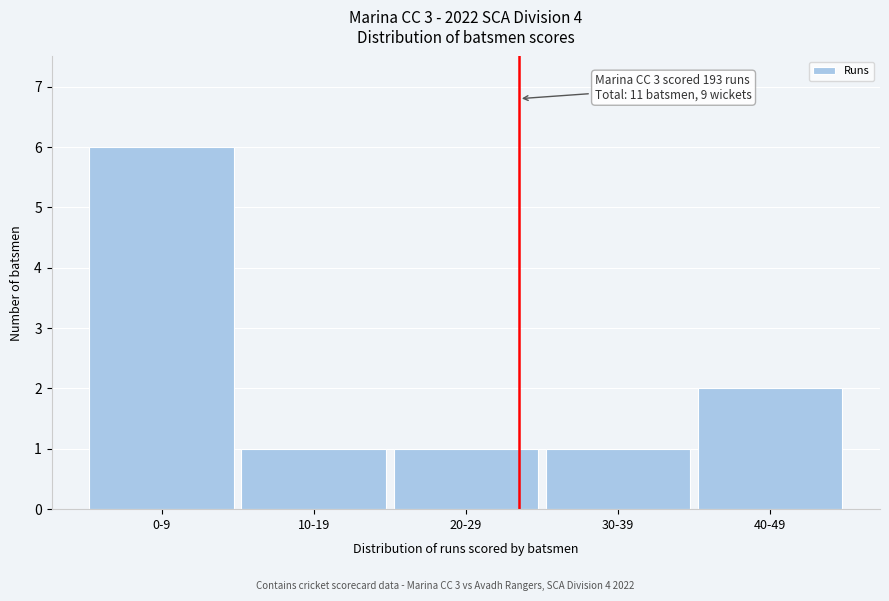

Reading left to right, list all the values displayed in this chart.

0-9=6	10-19=1	20-29=1	30-39=1	40-49=2